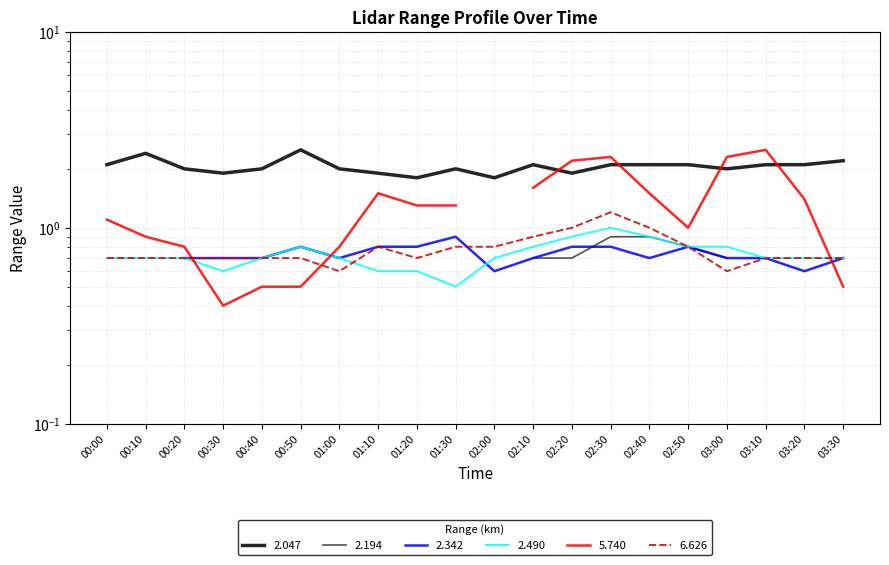

Is the value of 6.626 at 00:10 greater than the value of 2.047 at 00:10?

No